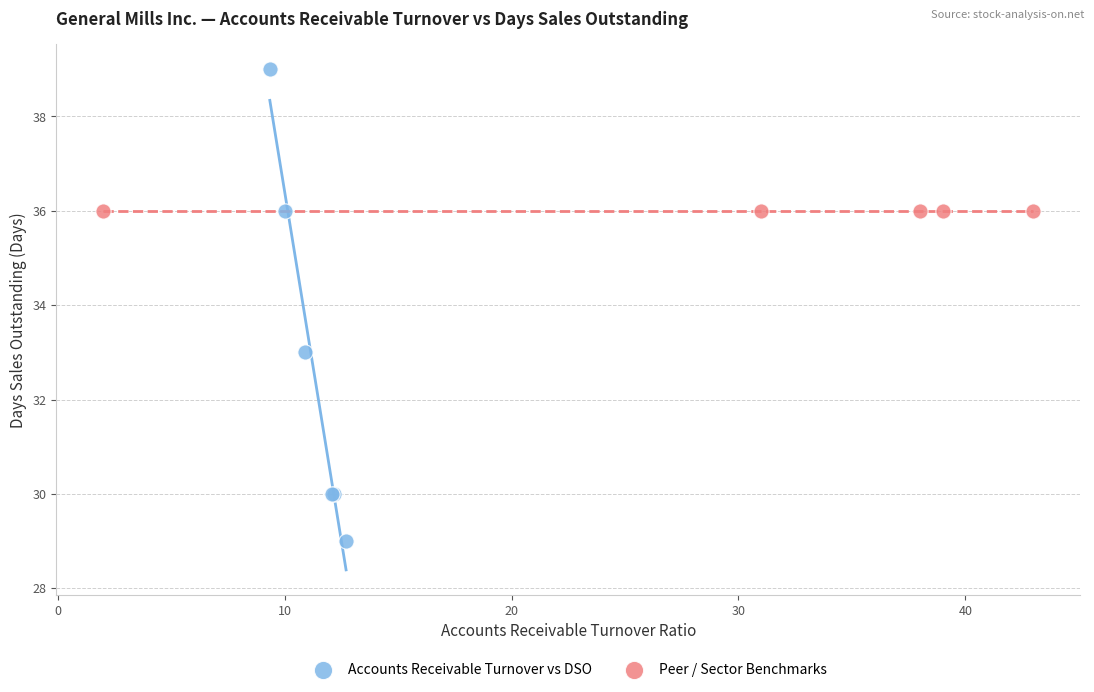

Which series contains the highest Y value?

Accounts Receivable Turnover vs DSO